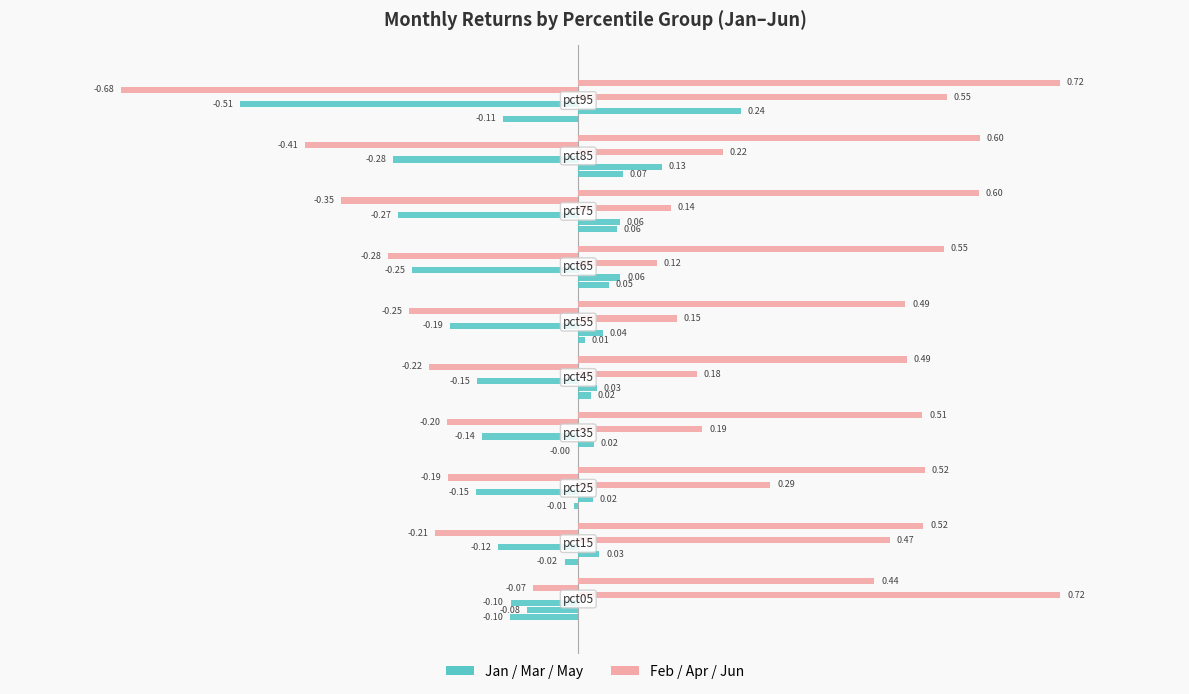

Rank the series at pct05 from highest to lowest value.

Feb, Jun, Apr, Mar, May, Jan